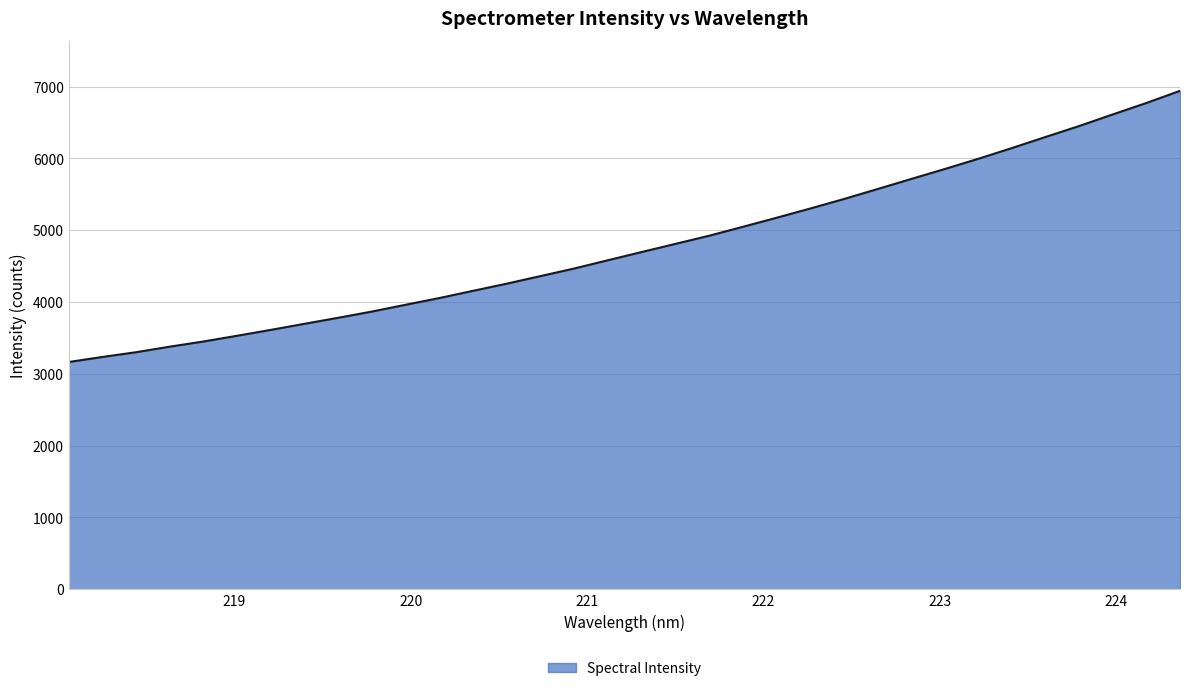

What is the smallest value displayed?

3164.5